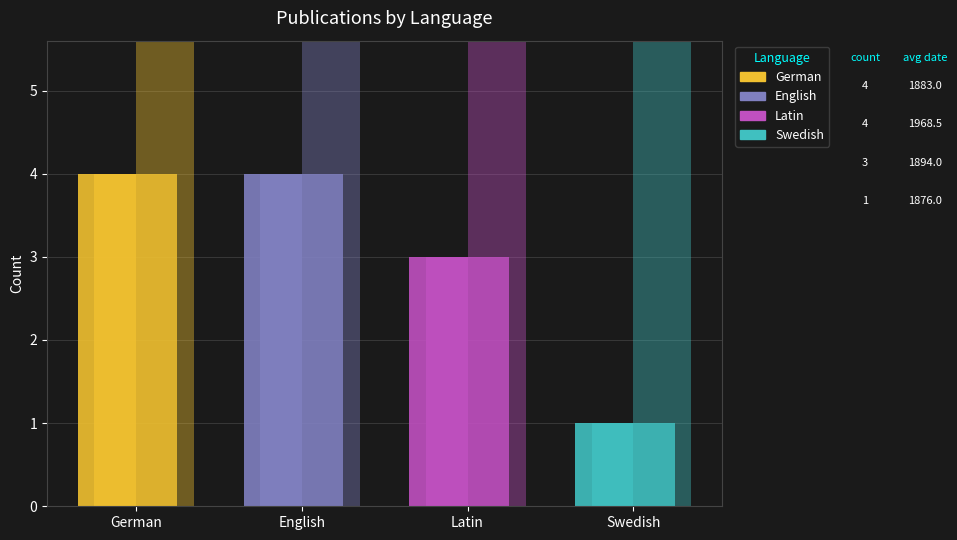

At which category is the sum across all series the highest?

German